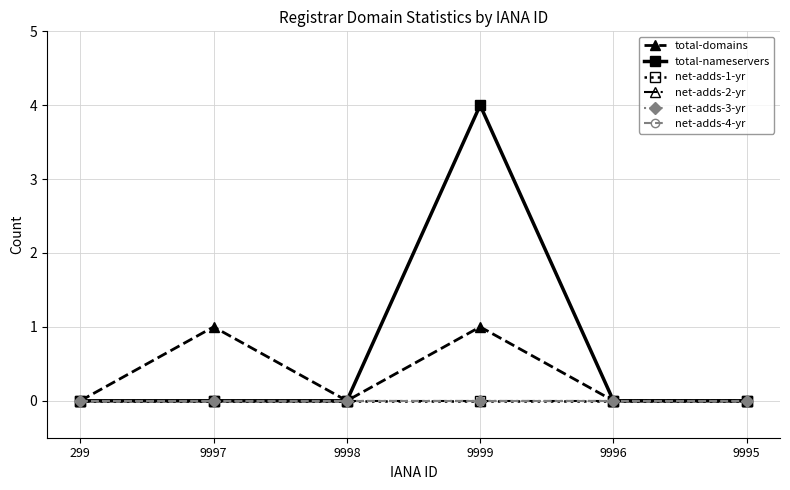

What is the label of the 3rd point from the left?

9998